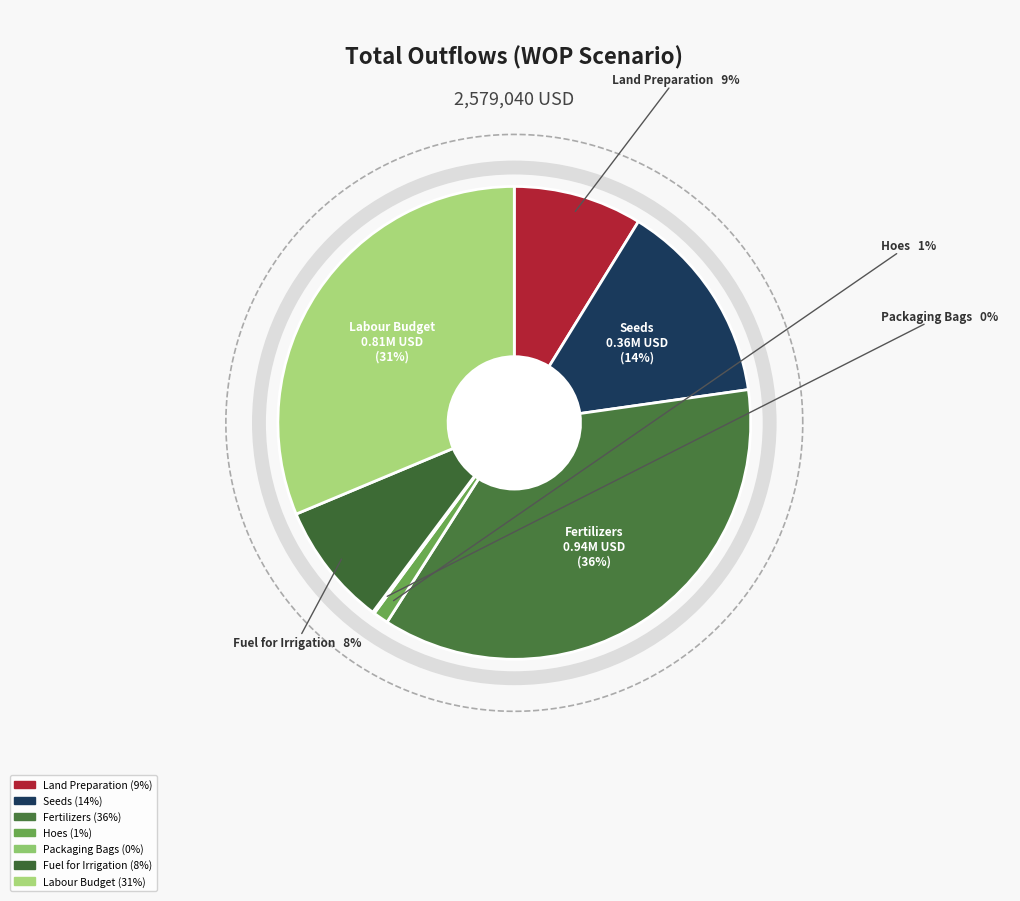

Is there a majority slice in this chart?

No